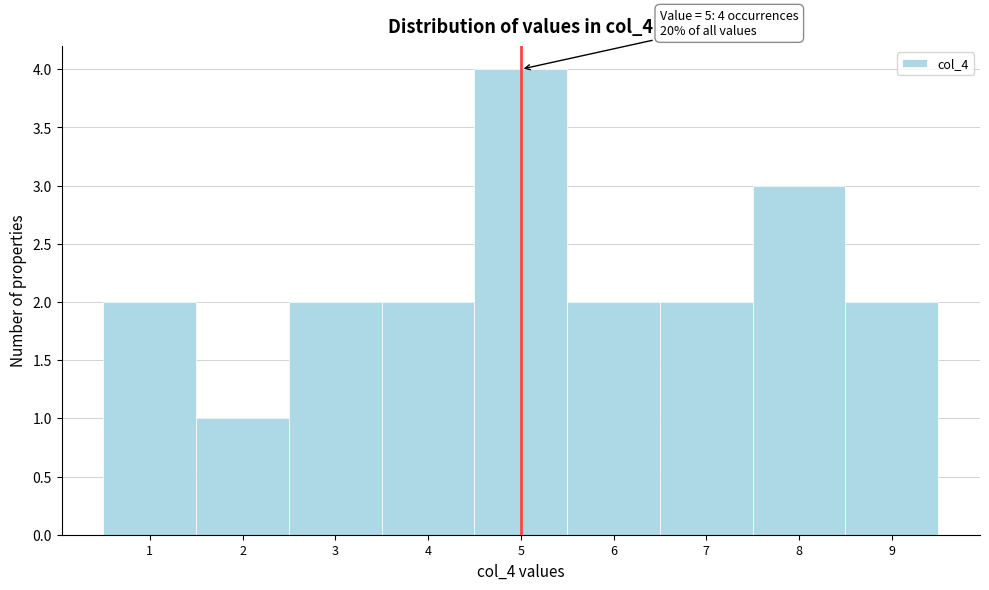

Which range on the x-axis has the tallest bar?

4.5 to 5.5